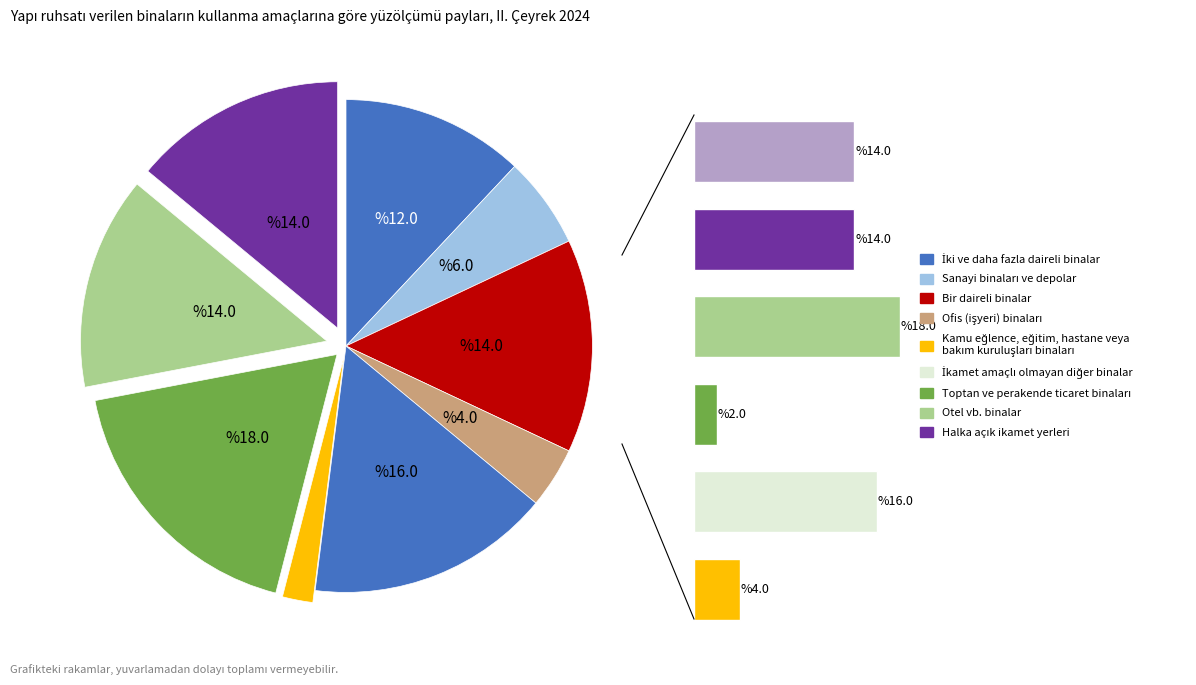

True or false: 8 accounts for 28% of the total.

False